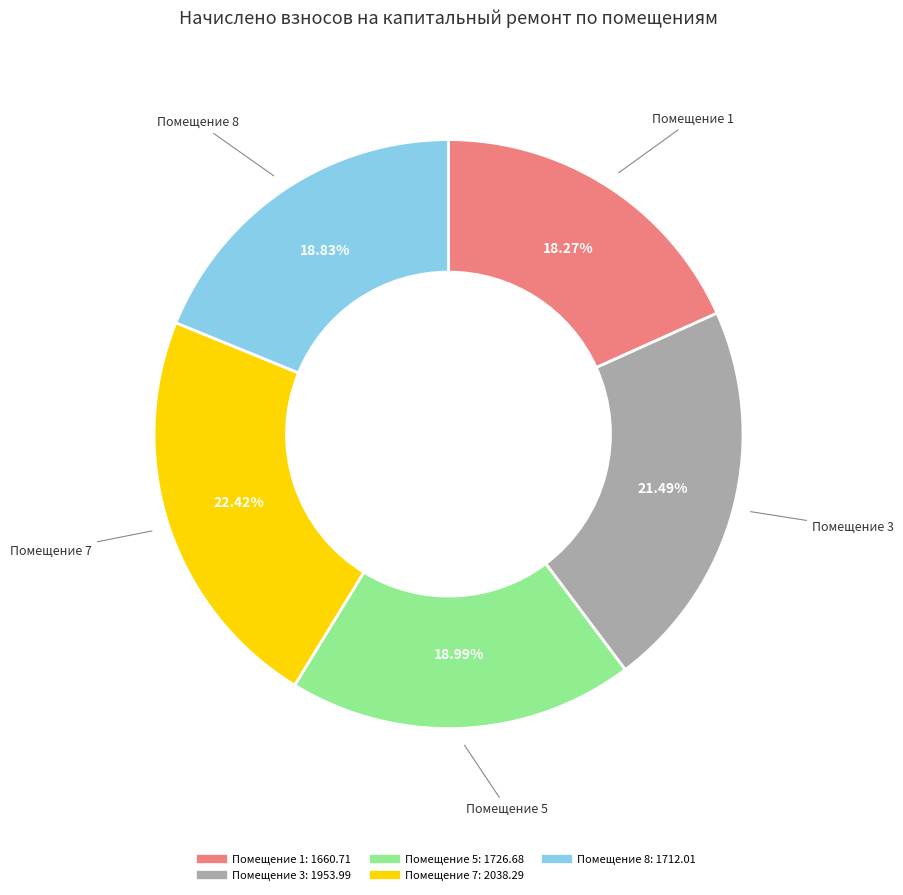

Does any single category account for the majority?

No